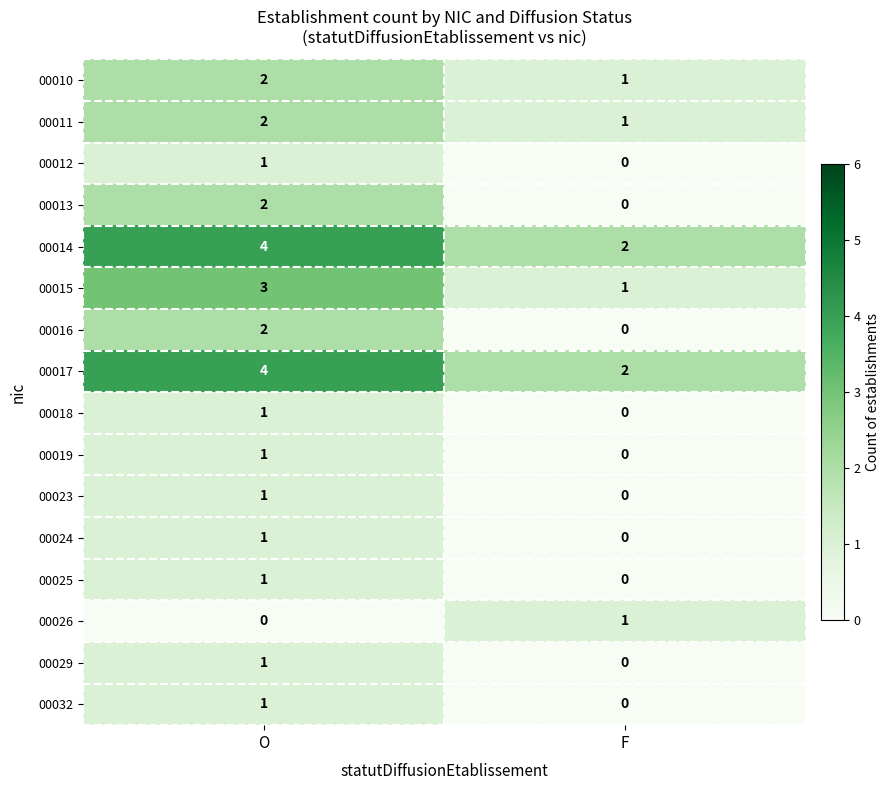

What is the sum of all 00015 values?

4